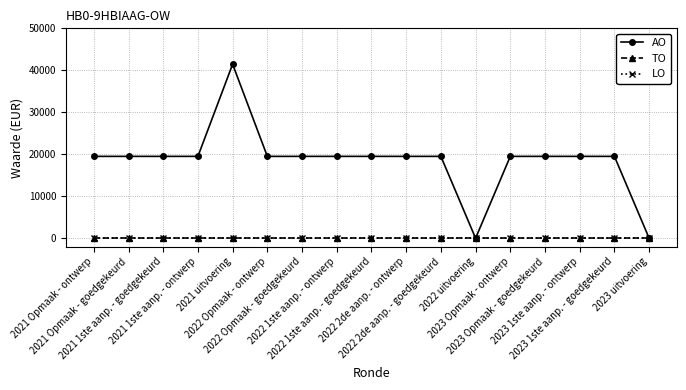

Which series has the largest range (max minus min)?

AO